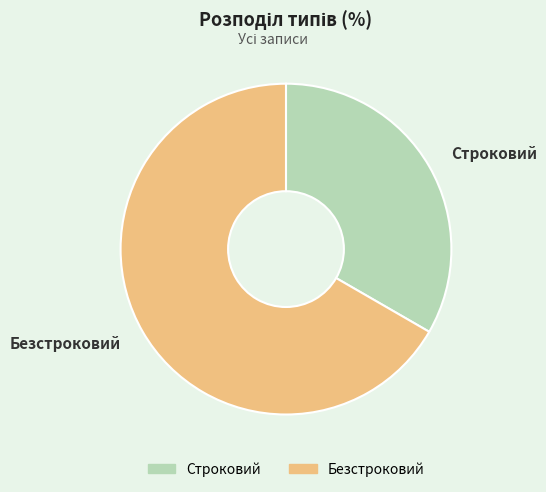

Combined, do Безстроковий and Строковий account for over 50%?

Yes